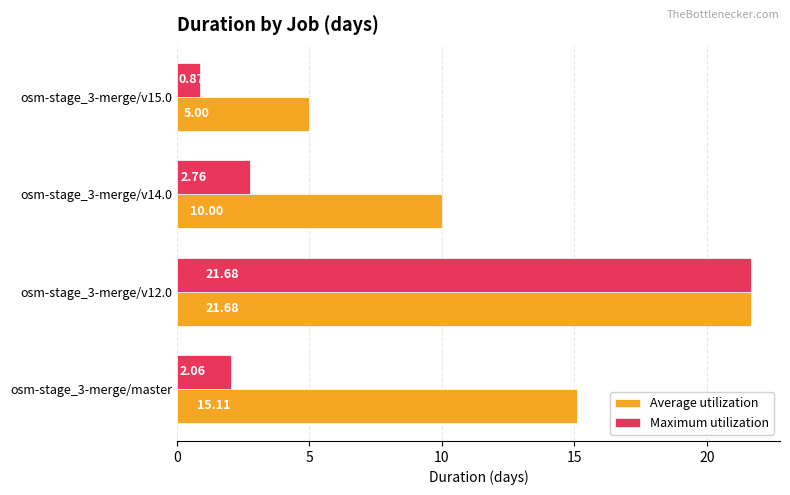

Which category has the highest value across all series?

osm-stage_3-merge/v12.0